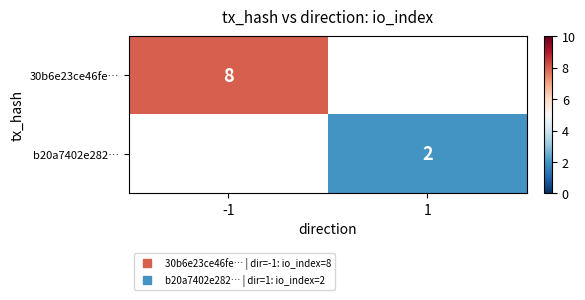

Which series has the largest range (max minus min)?

30b6e23ce46fe…